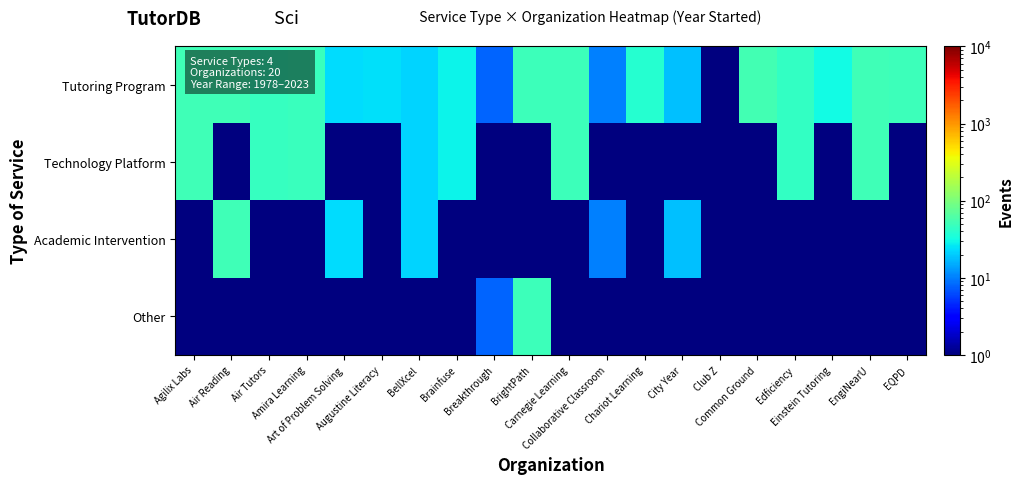

Which has a higher value, Brainfuse or Air Tutors?

Air Tutors